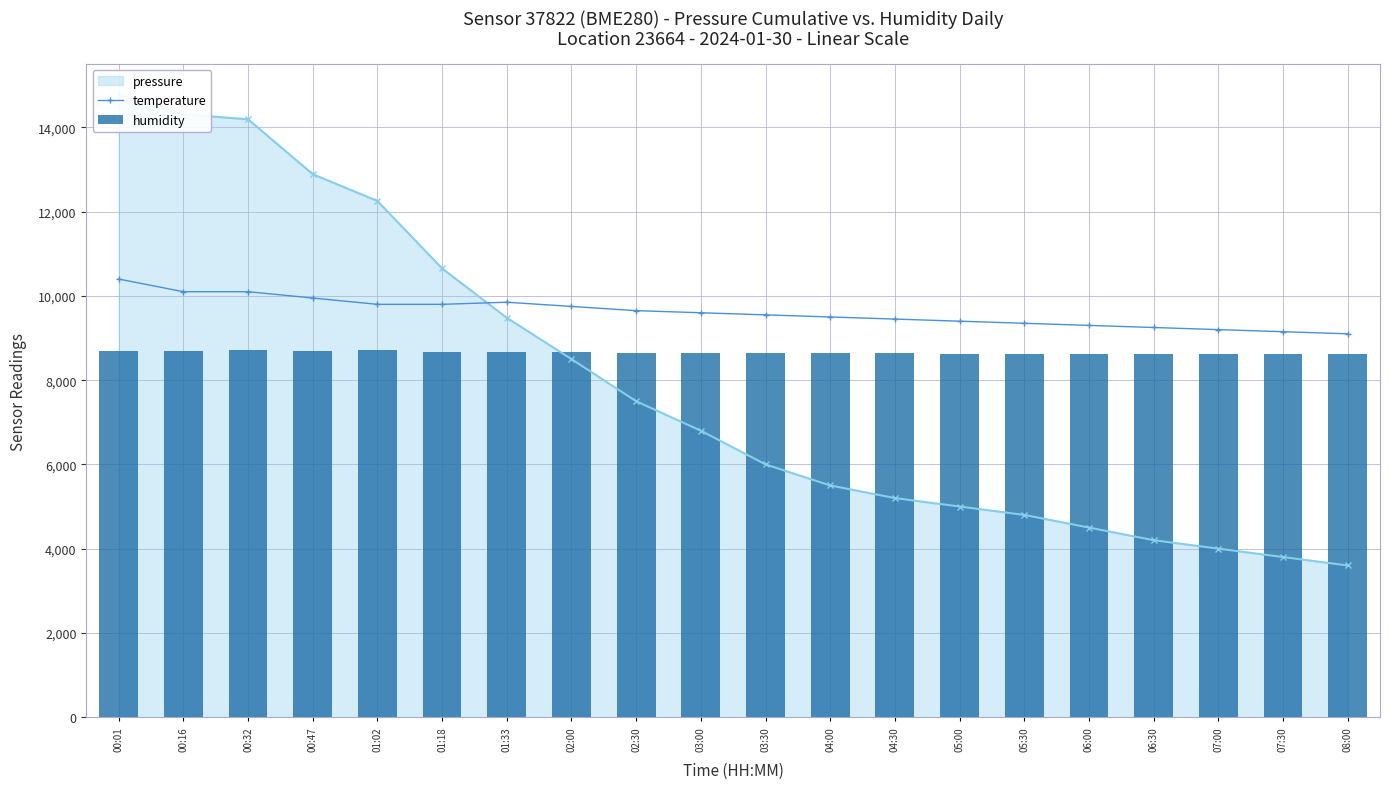

Reading left to right, extract all data points from this chart.

temperature: 10400	10100	10100	9950	9800	9800	9850	9750	9650	9600	9550	9500	9450	9400	9350	9300	9250	9200	9150	9100
humidity: 8698	8699	8707	8681	8720	8672	8676	8660	8650	8645	8640	8638	8635	8632	8630	8628	8625	8622	8620	8618